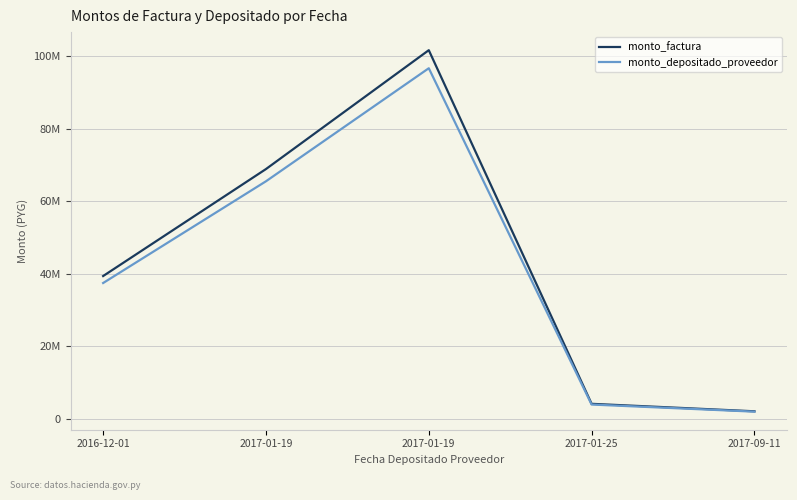

Which series has the largest total across all categories?

monto_factura